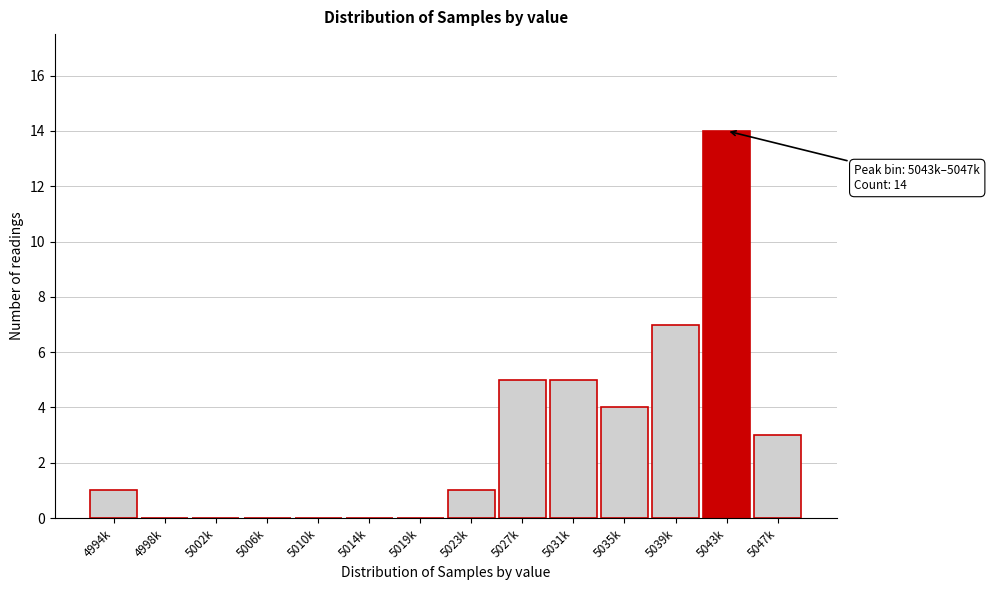

Reading left to right, transcribe all the data shown in this chart.

4994k=1	4998k=0	5002k=0	5006k=0	5010k=0	5014k=0	5019k=0	5023k=1	5027k=5	5031k=5	5035k=4	5039k=7	5043k=14	5047k=3